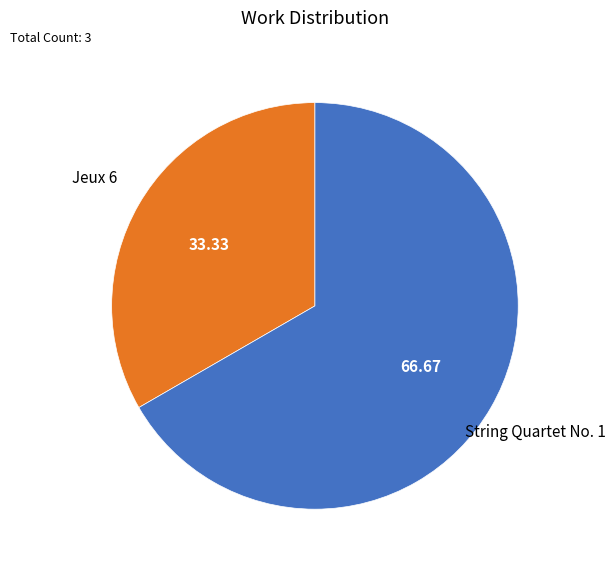

The Jeux 6 slice represents 43% of the pie. True or false?

False